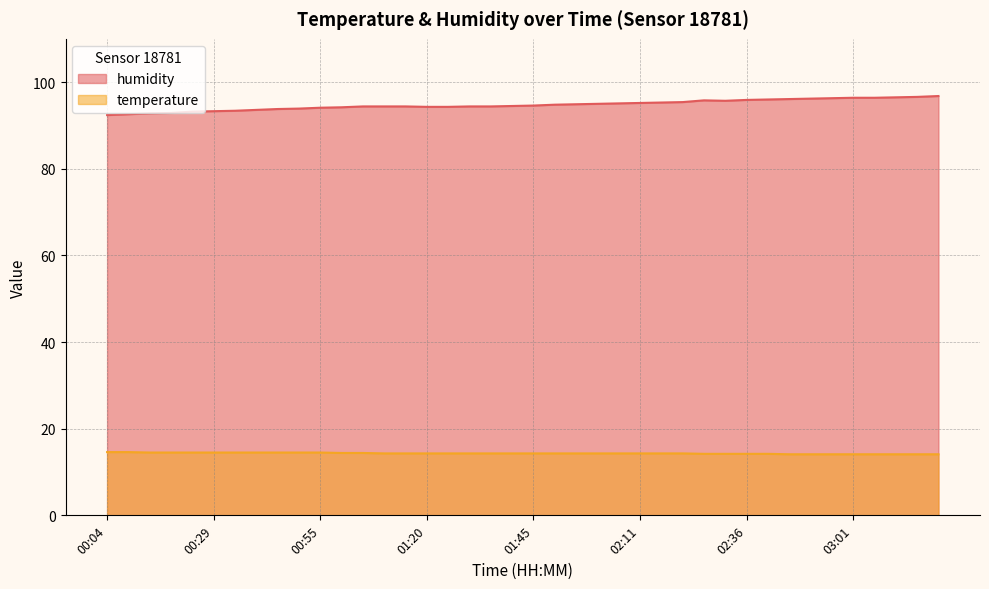

Which series has the largest total across all categories?

humidity